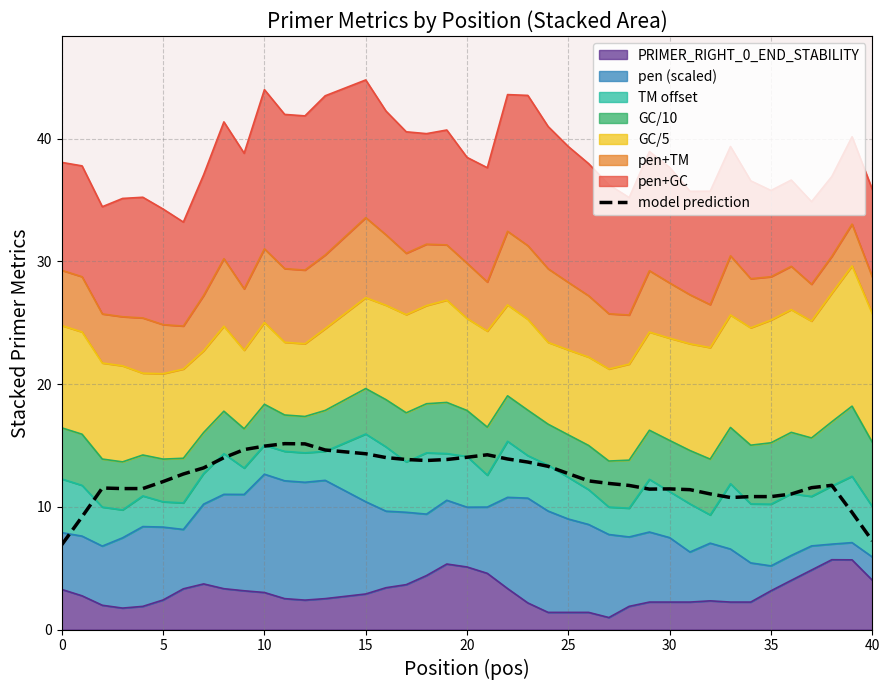

What is the minimum value shown in the chart?

6.9